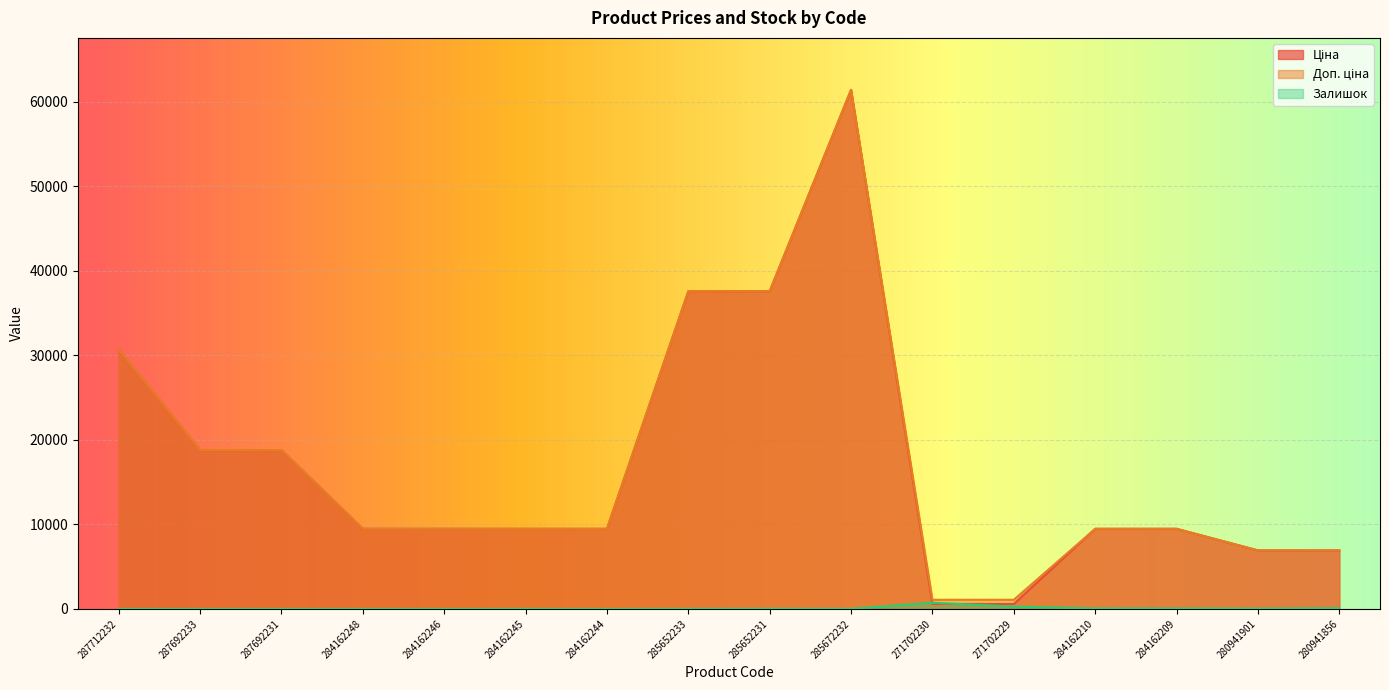

Reading left to right, extract all data points from this chart.

Ціна: 30717.1	18796.8	18796.8	9480.1	9480.1	9480.1	9480.1	37593.6	37593.6	61434.3	589.9	589.9	9480.1	9480.1	6925.7	6925.7
Доп. ціна: 30717.1	18796.8	18796.8	9480.1	9480.1	9480.1	9480.1	37593.6	37593.6	61434.3	1081.7	1081.7	9480.1	9480.1	6925.7	6925.7
Залишок: 0.0	0.0	0.0	0.0	0.0	8.0	0.0	13.0	23.0	16.0	736.0	273.0	56.0	53.0	36.0	81.0